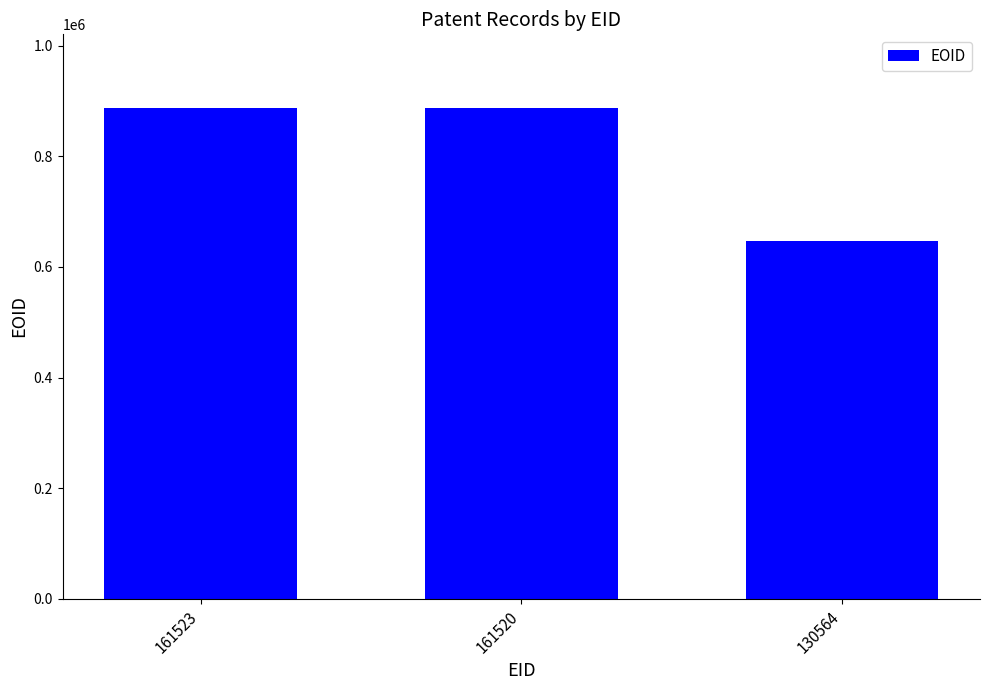

The value at 161523 is 326194. True or false?

False